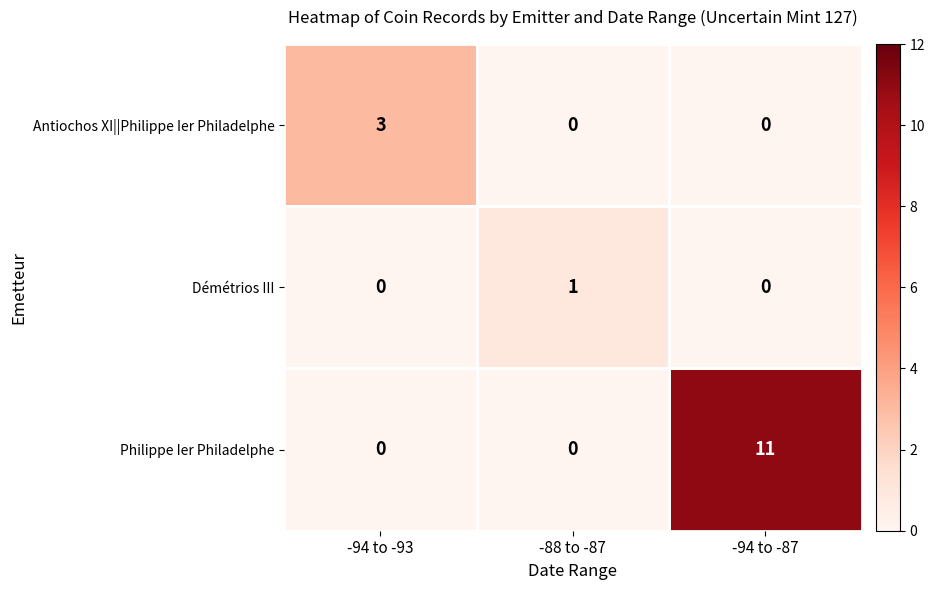

What is the maximum value for Antiochos XI||Philippe Ier Philadelphe?

3